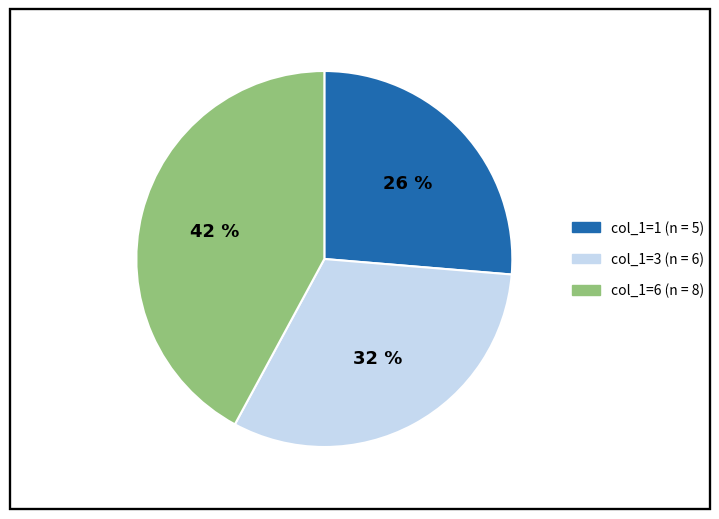

Count the number of slices in the pie.

3